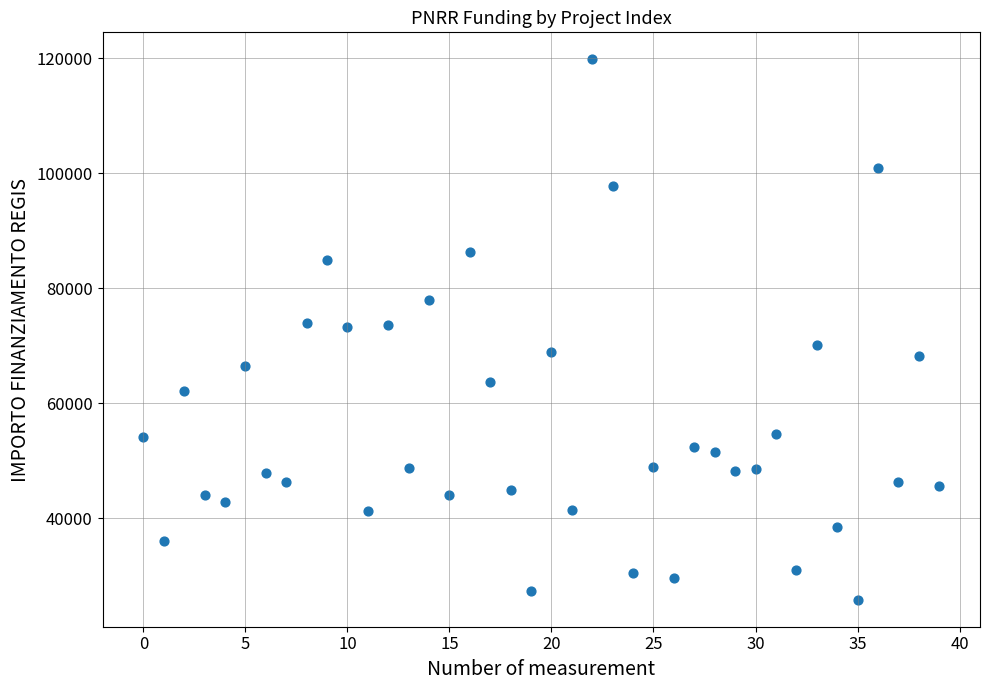

What is the range of Y values (max minus min)?

93941.0